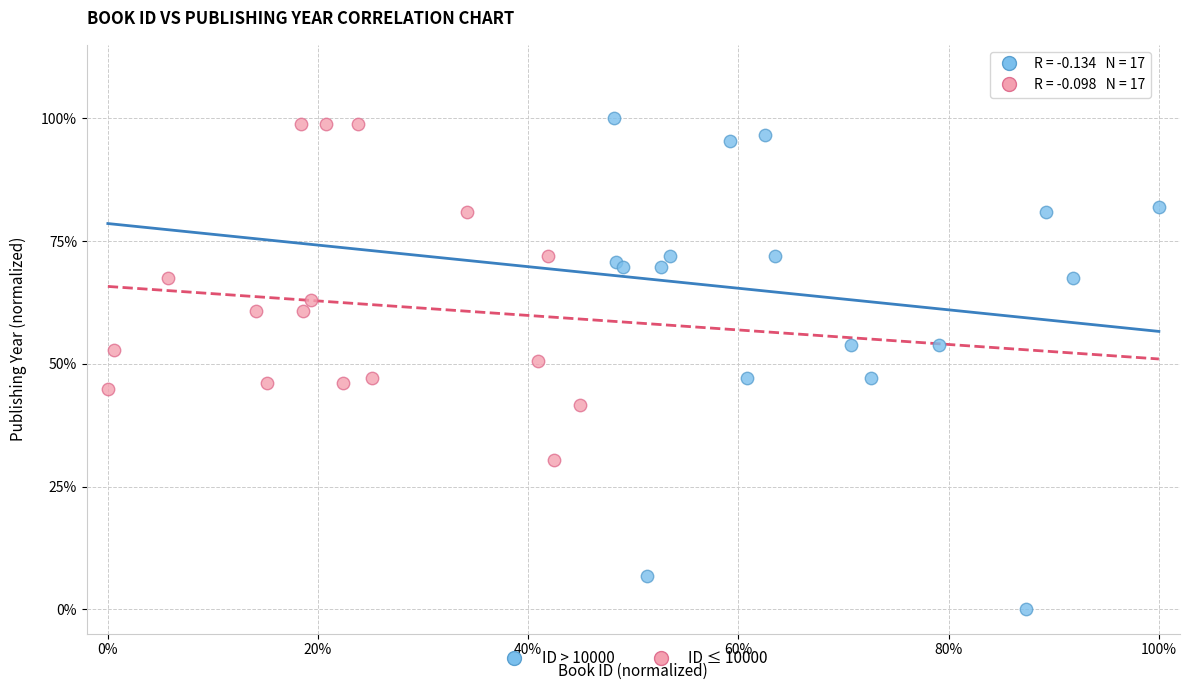

What are all the series names shown in the legend?

ID > 10000, ID ≤ 10000